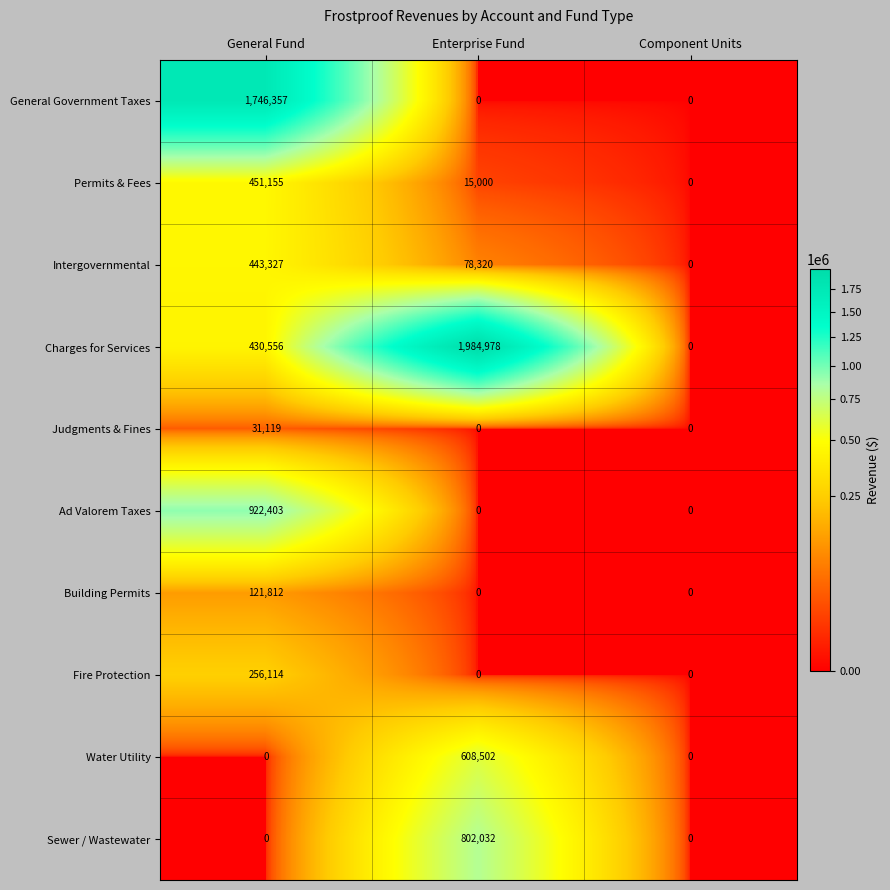

Reading left to right, list all the values displayed in this chart.

General Government Taxes: General Fund=1746357	Enterprise Fund=0	Component Units=0
Permits & Fees: General Fund=451155	Enterprise Fund=15000	Component Units=0
Intergovernmental: General Fund=443327	Enterprise Fund=78320	Component Units=0
Charges for Services: General Fund=430556	Enterprise Fund=1984978	Component Units=0
Judgments & Fines: General Fund=31119	Enterprise Fund=0	Component Units=0
Ad Valorem Taxes: General Fund=922403	Enterprise Fund=0	Component Units=0
Building Permits: General Fund=121812	Enterprise Fund=0	Component Units=0
Fire Protection: General Fund=256114	Enterprise Fund=0	Component Units=0
Water Utility: General Fund=0	Enterprise Fund=608502	Component Units=0
Sewer / Wastewater: General Fund=0	Enterprise Fund=802032	Component Units=0